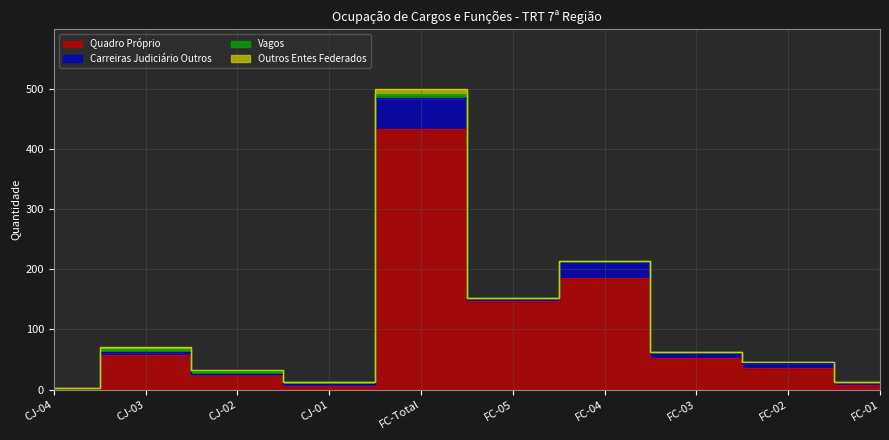

The Vagos series shows 3 at FC-05. True or false?

False